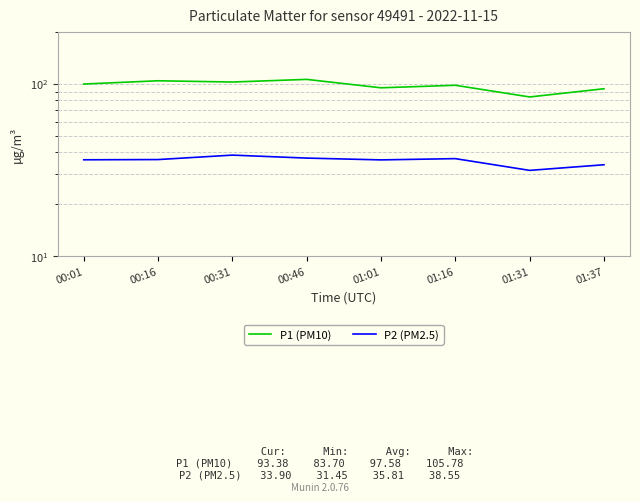

What is the label of the 6th point from the right?

00:31